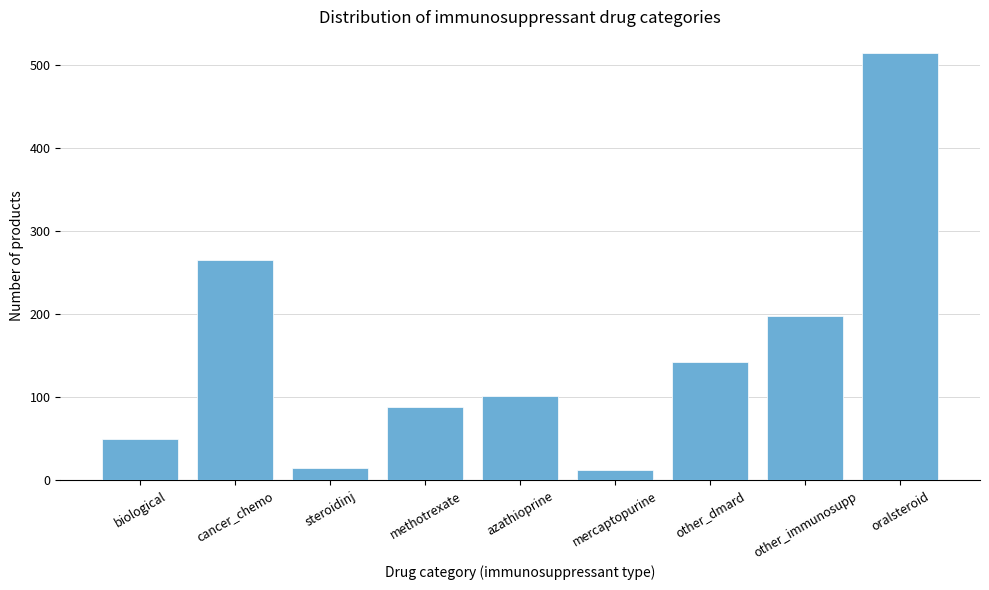

Reading left to right, transcribe all the data shown in this chart.

biological=50	cancer_chemo=266	steroidinj=15	methotrexate=89	azathioprine=102	mercaptopurine=12	other_dmard=143	other_immunosupp=198	oralsteroid=515